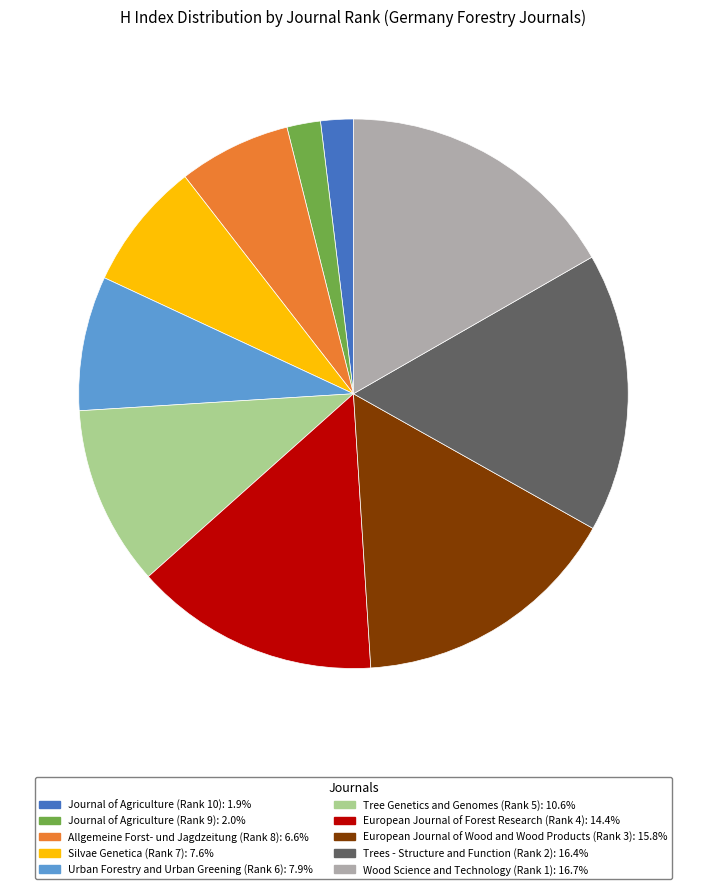

Which has a higher value, Silvae Genetica (Rank 7) or Trees - Structure and Function (Rank 2)?

Trees - Structure and Function (Rank 2)